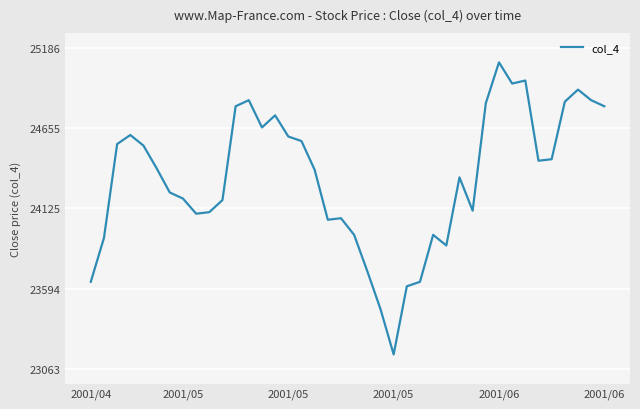

What is the greatest value displayed?

25090